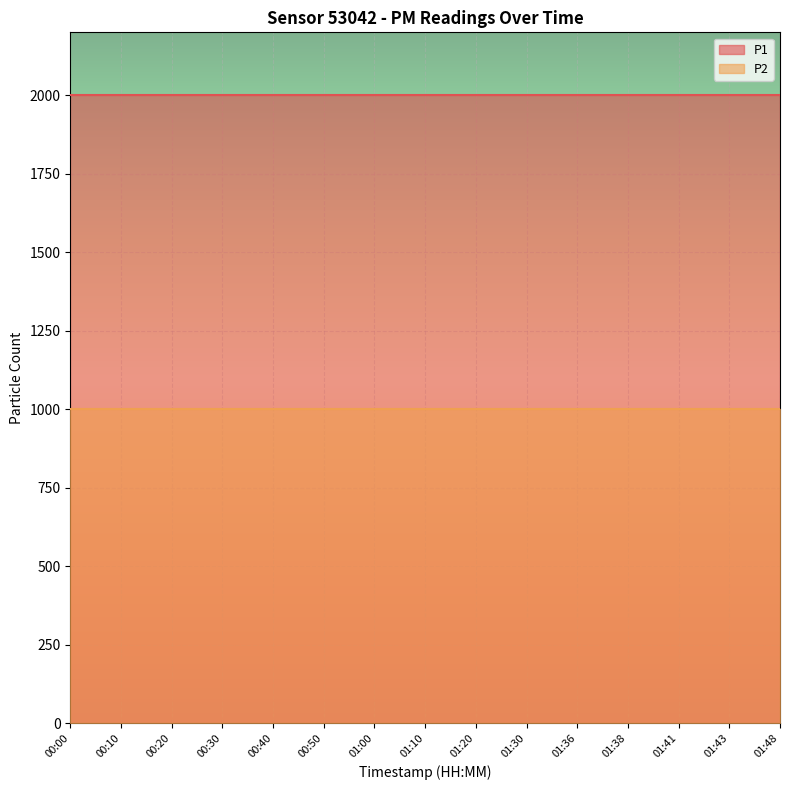

Rank the series by their average value, from lowest to highest.

P2, P1